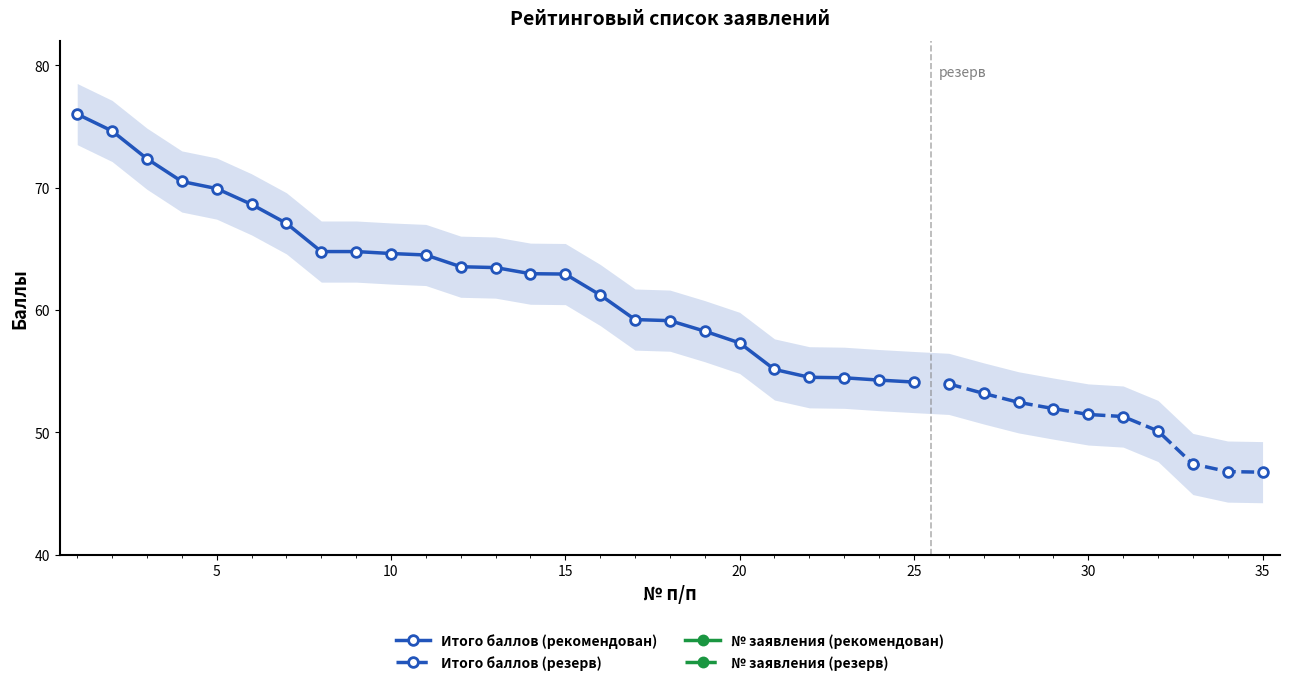

What is the value of the № заявления point at the 6th from the left?

35.0